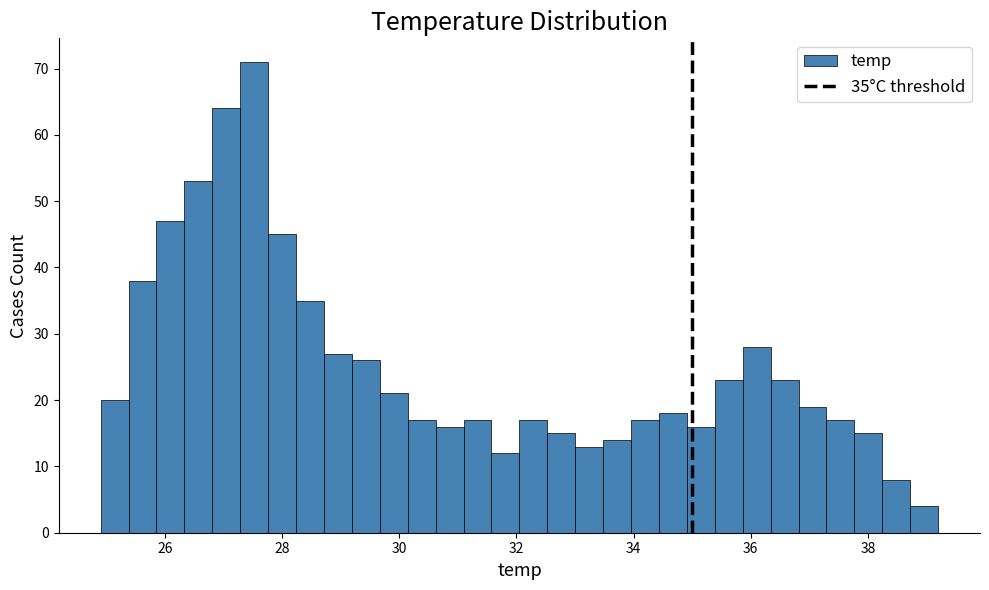

Read against the x-axis, roughly where is the centre of the tallest bar?

27.6